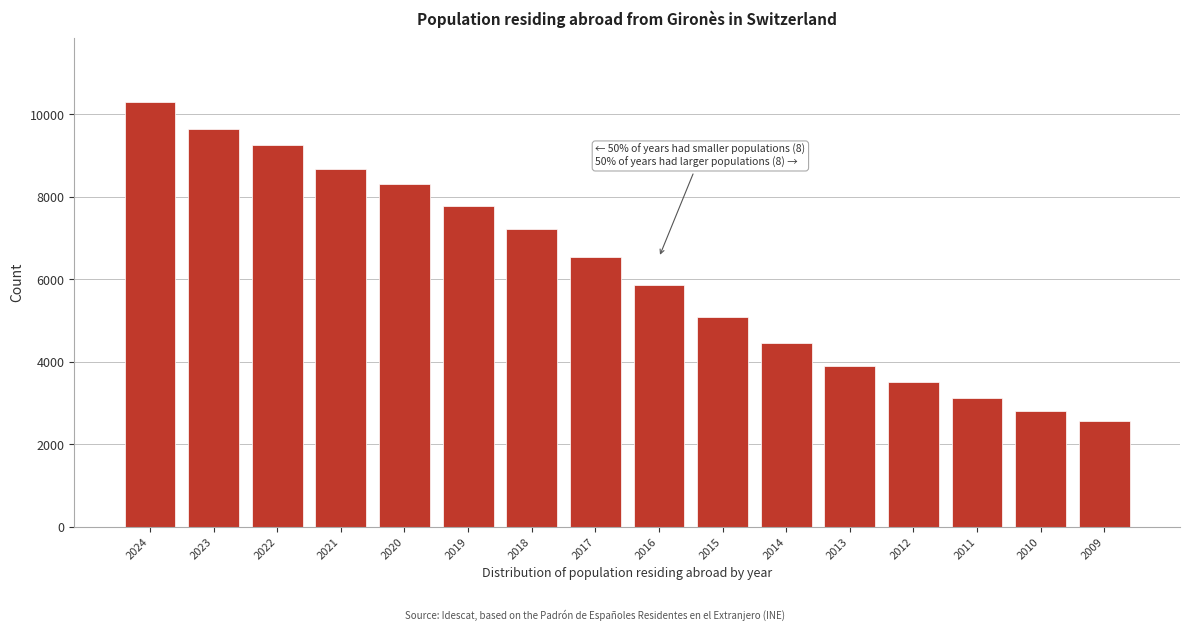

Reading left to right, list all the values displayed in this chart.

2024=10300	2023=9635	2022=9254	2021=8688	2020=8316	2019=7771	2018=7215	2017=6534	2016=5868	2015=5087	2014=4462	2013=3901	2012=3508	2011=3116	2010=2810	2009=2574